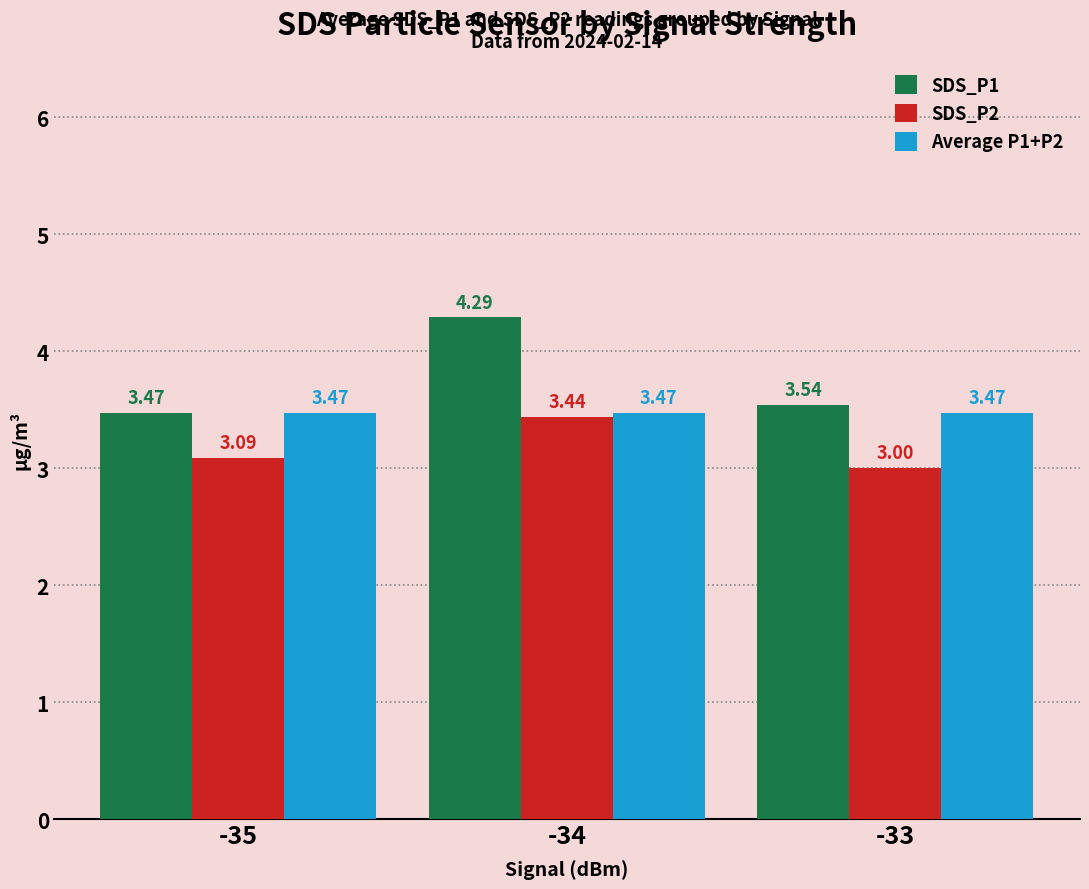

Which series has the largest range (max minus min)?

SDS_P1